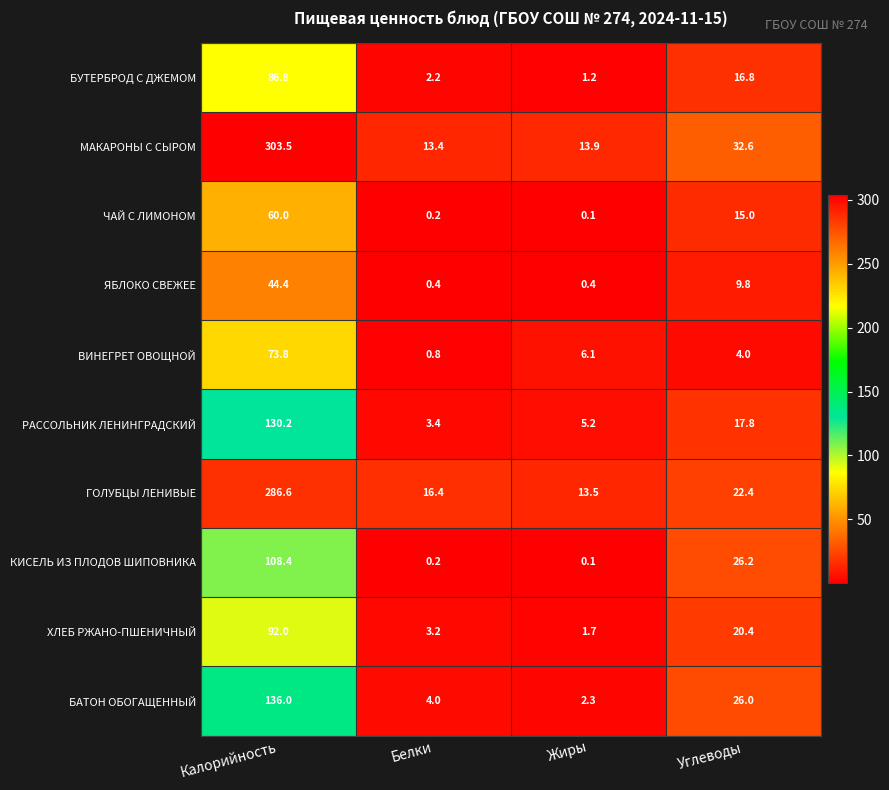

Which series has the widest spread of values?

МАКАРОНЫ С СЫРОМ